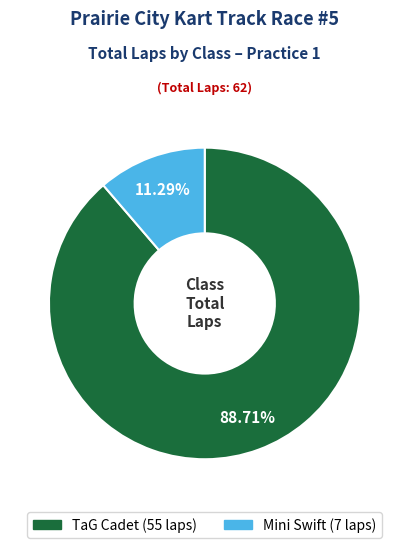

Rank the categories by value from lowest to highest.

Mini Swift, TaG Cadet